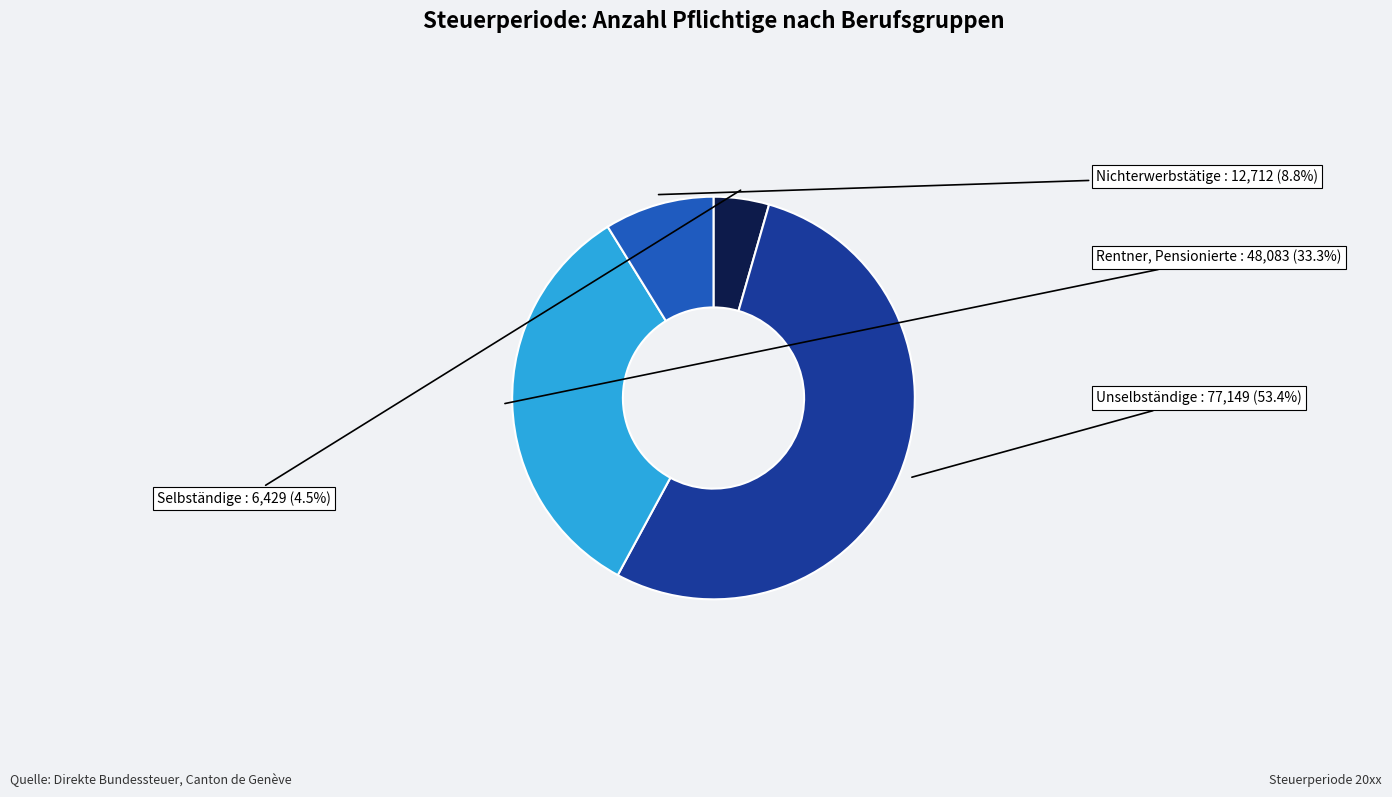

Is there any slice that represents more than half of the pie?

Yes